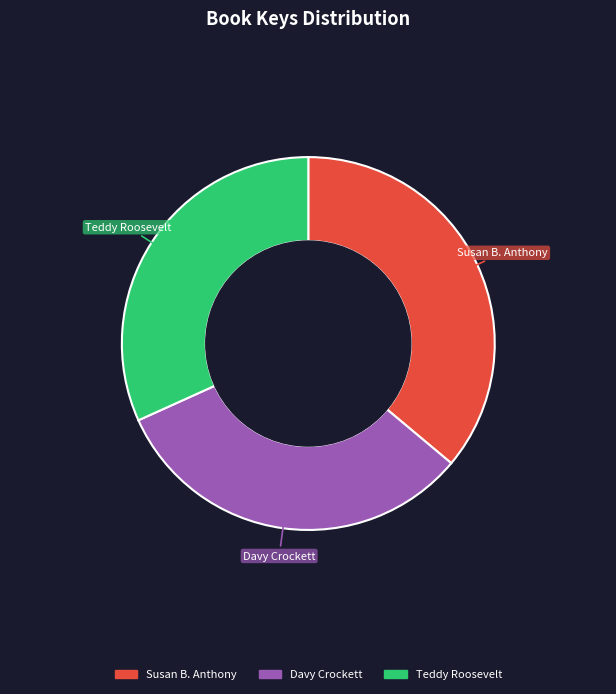

Does any single category account for the majority?

No